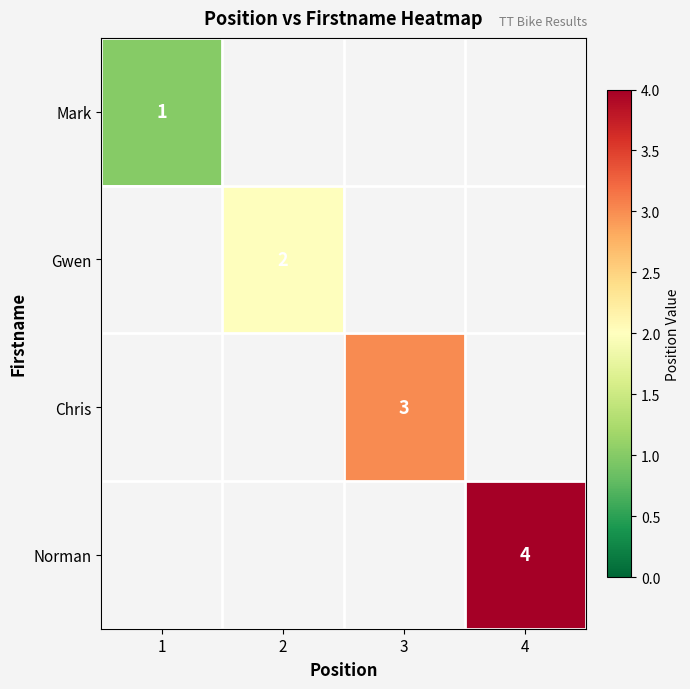

True or false: Chris has a value of 4 at 3.

False